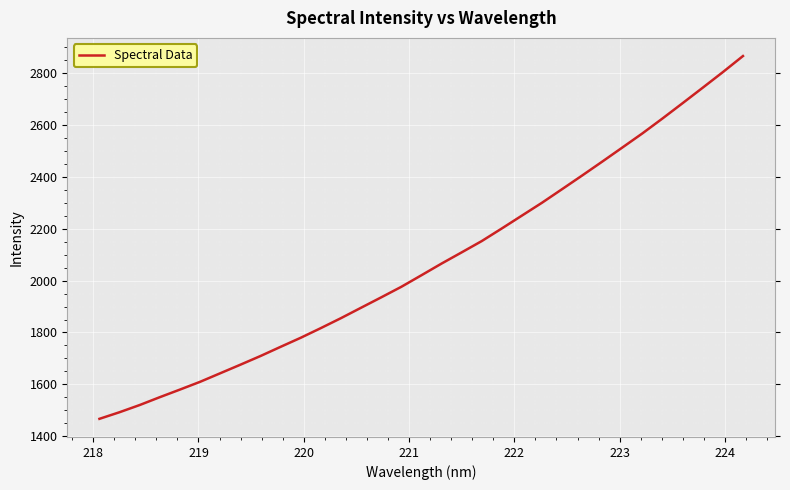

What is the smallest value displayed?

1466.8